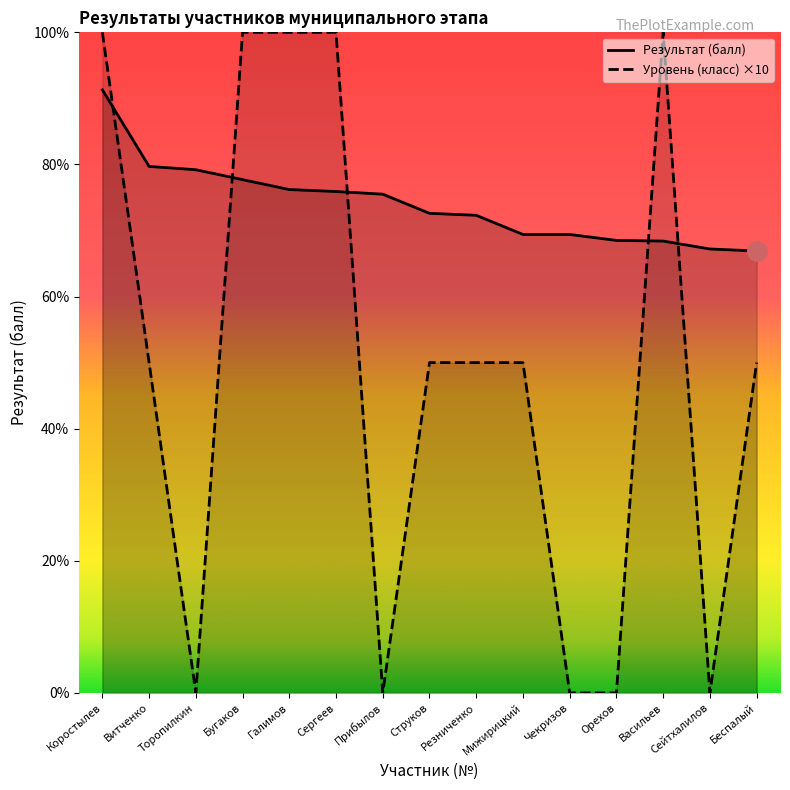

List the labels in order of Результат (балл) value, largest first.

Коростылев, Витченко, Торопилкин, Бугаков, Галимов, Сергеев, Прибылов, Струков, Резниченко, Мижирицкий, Чекризов, Орехов, Васильев, Сейтхалилов, Беспалый